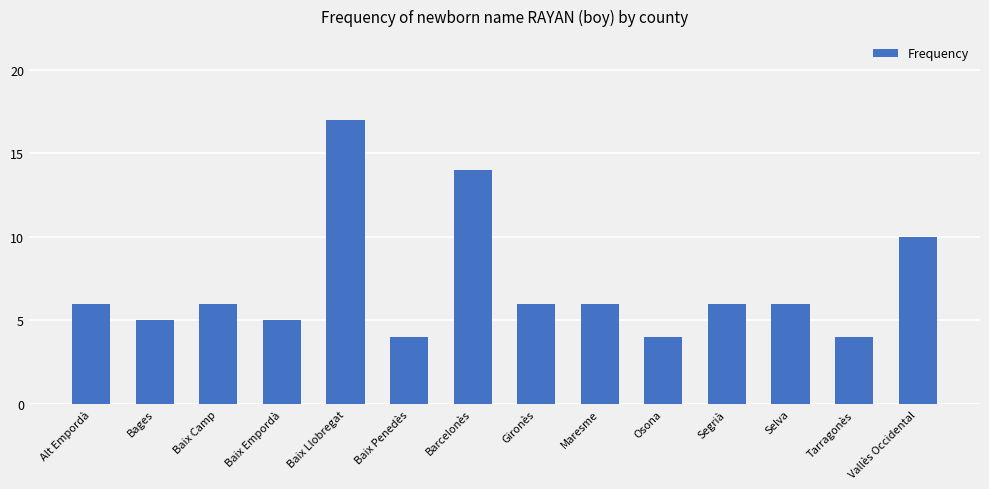

Reading left to right, extract all data points from this chart.

Alt Empordà=6	Bages=5	Baix Camp=6	Baix Empordà=5	Baix Llobregat=17	Baix Penedès=4	Barcelonès=14	Gironès=6	Maresme=6	Osona=4	Segrià=6	Selva=6	Tarragonès=4	Vallès Occidental=10